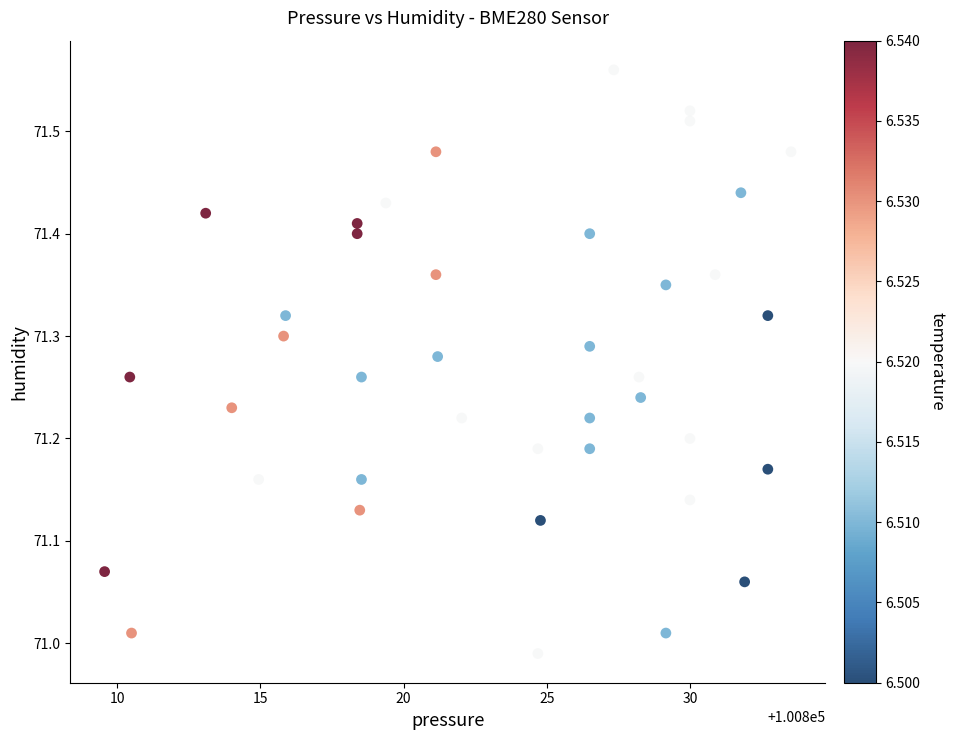

What is the range of Y values (max minus min)?

0.6